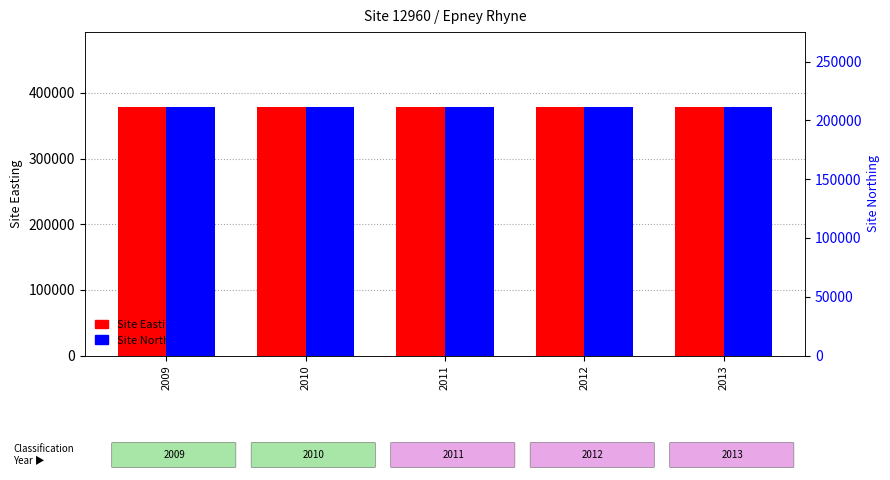

At which category is the sum across all series the highest?

2009